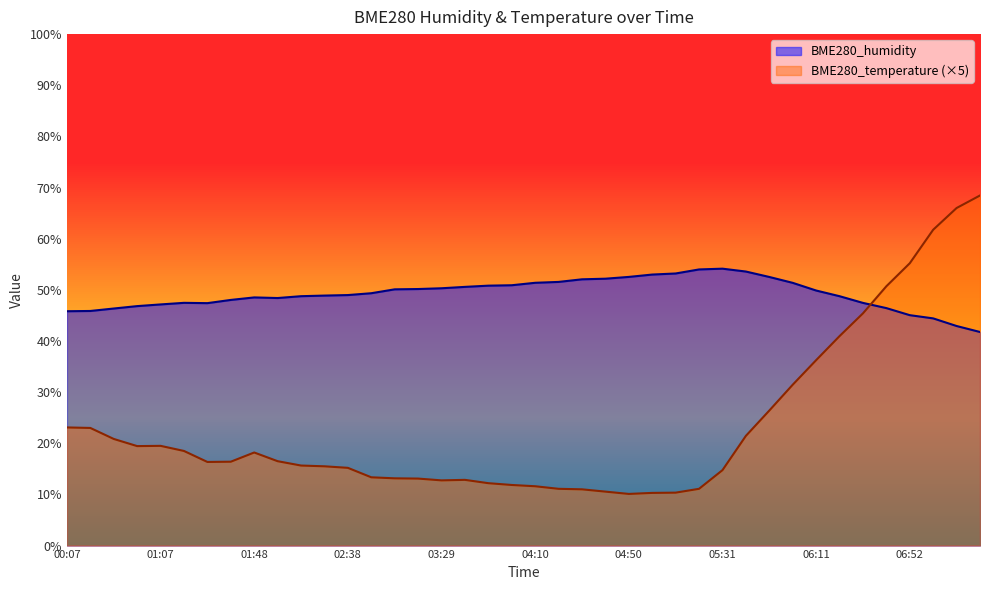

Is it true that BME280_humidity equals 51.5 at 04:20?

True